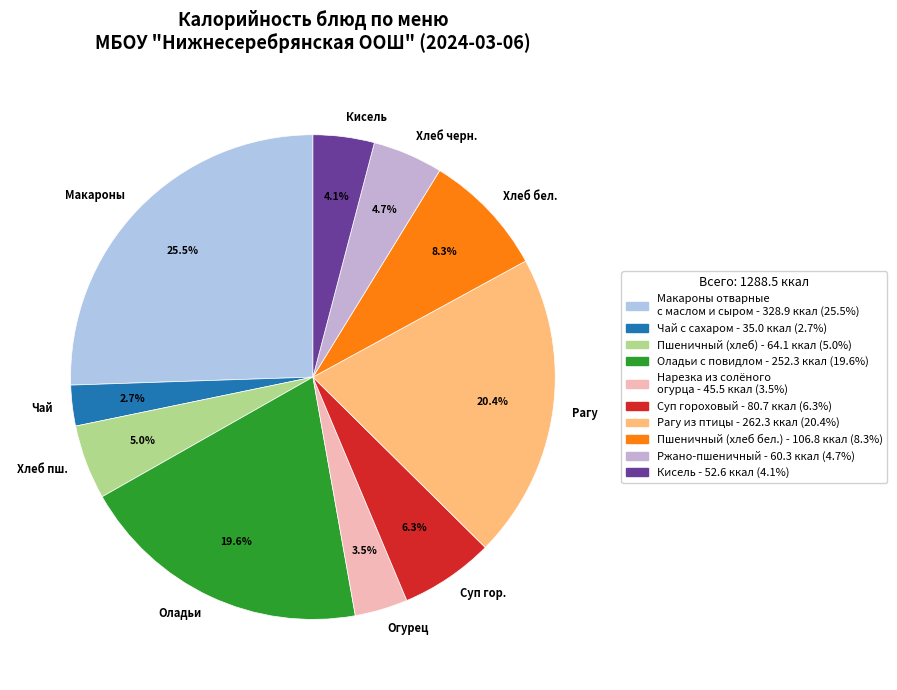

Is there a majority slice in this chart?

No